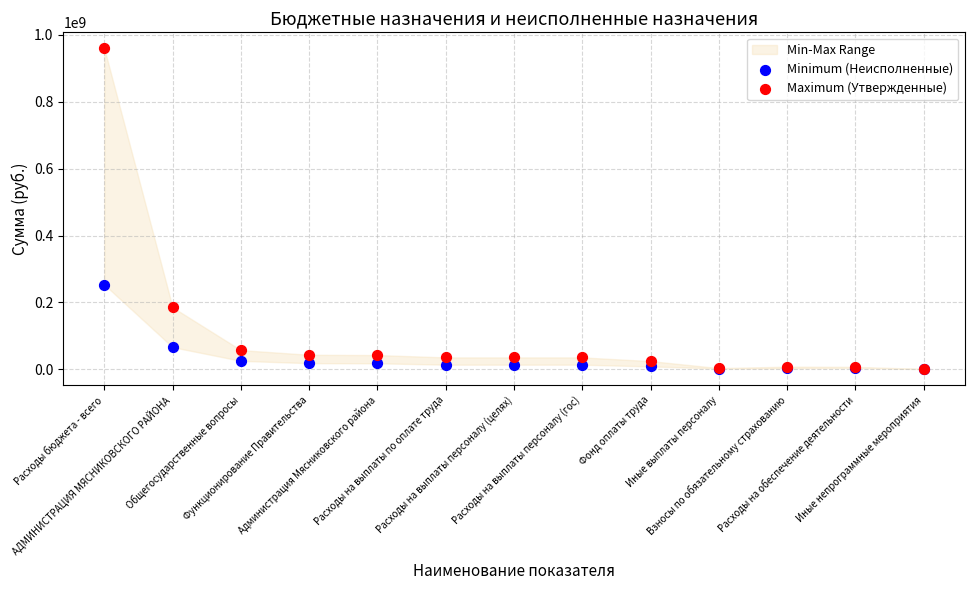

Across all series, what Y value is closest to 480162554?

253189656.5